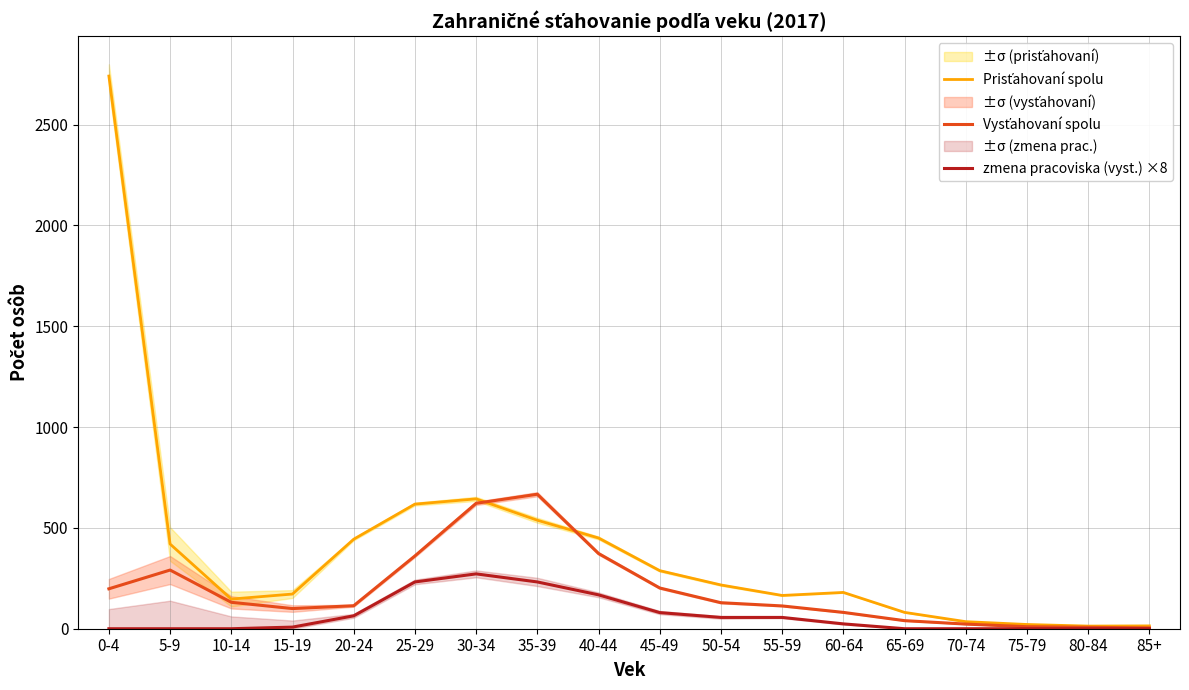

Which series has the largest range (max minus min)?

Prisťahovaní spolu